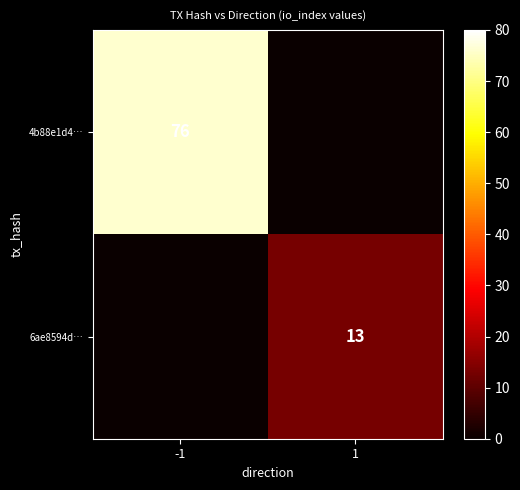

Is it true that 4b88e1d4… equals 76 at -1?

True